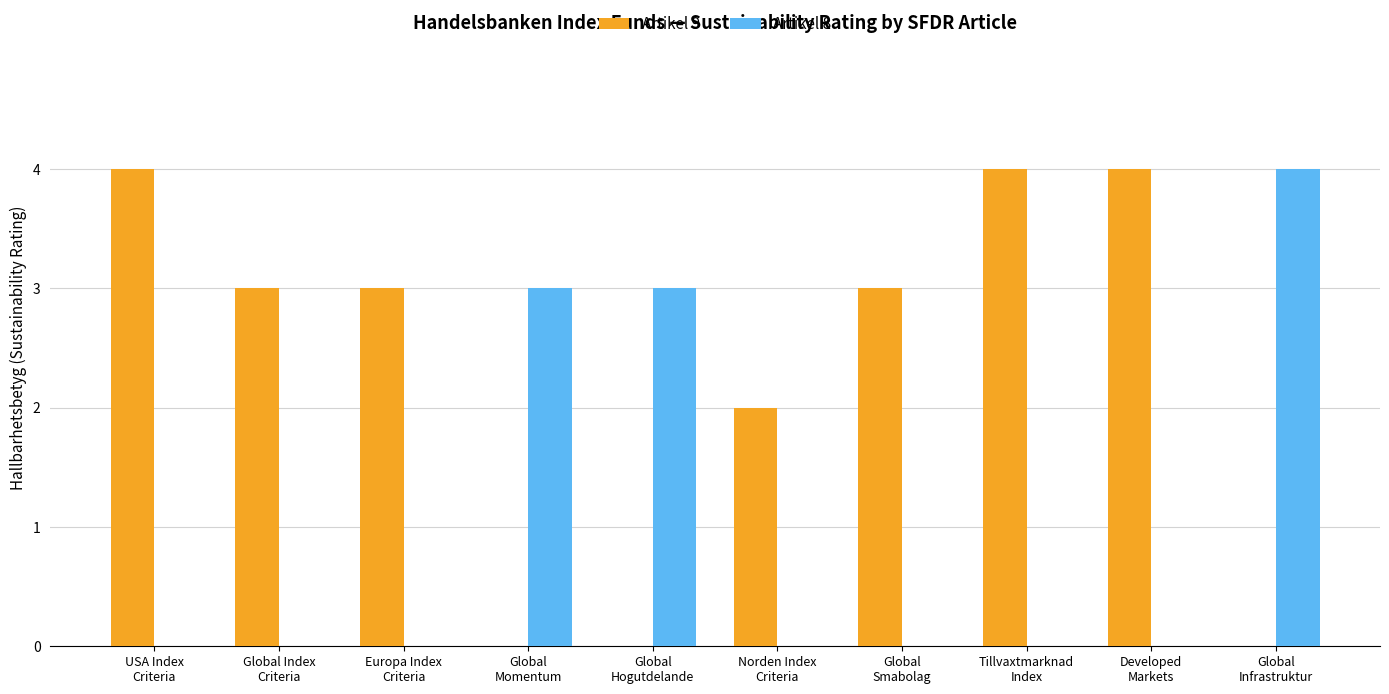

What is the maximum value shown in the chart?

4